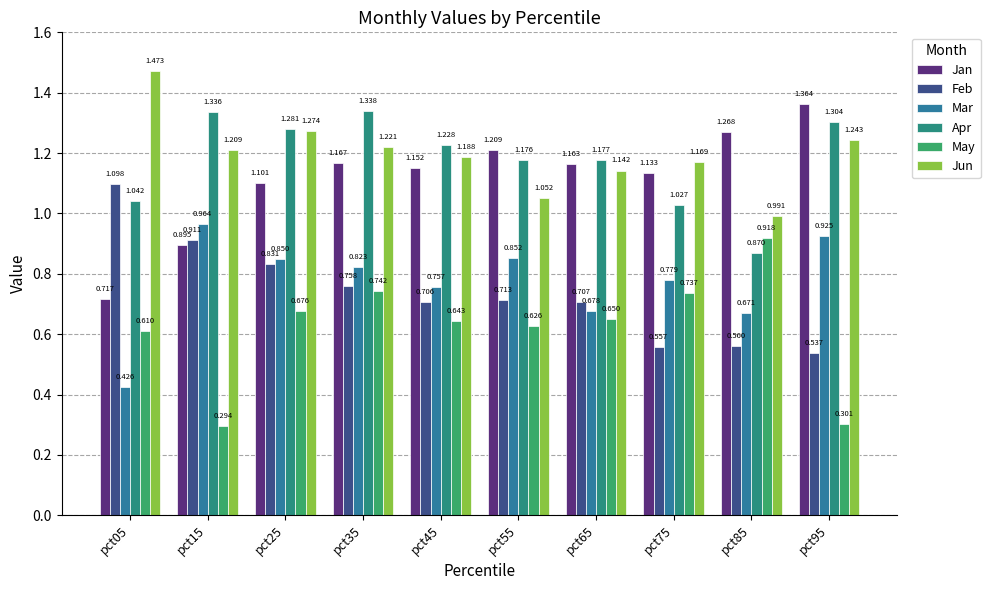

True or false: Feb has a value of 0.6 at pct85.

True